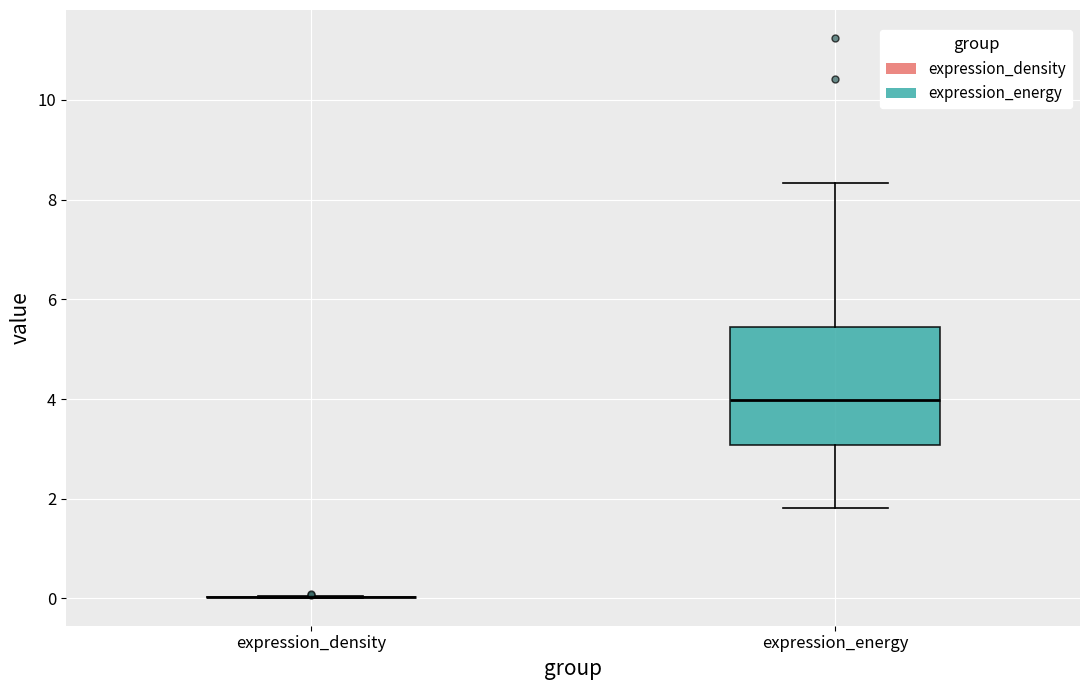

Comparing the boxes themselves (not the whiskers), which one is the tallest?

expression_energy